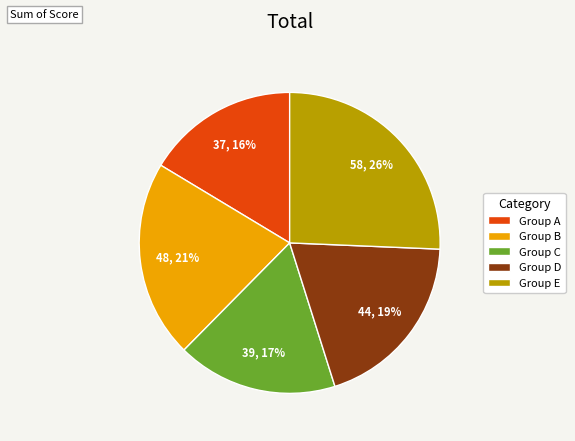

Between Group B and Group A, which is larger?

Group B